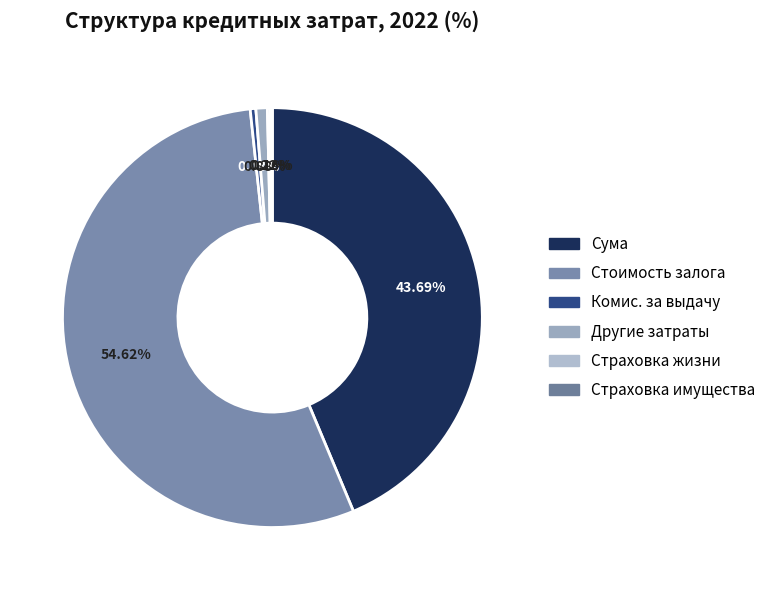

Which slice is the largest?

Стоимость залога